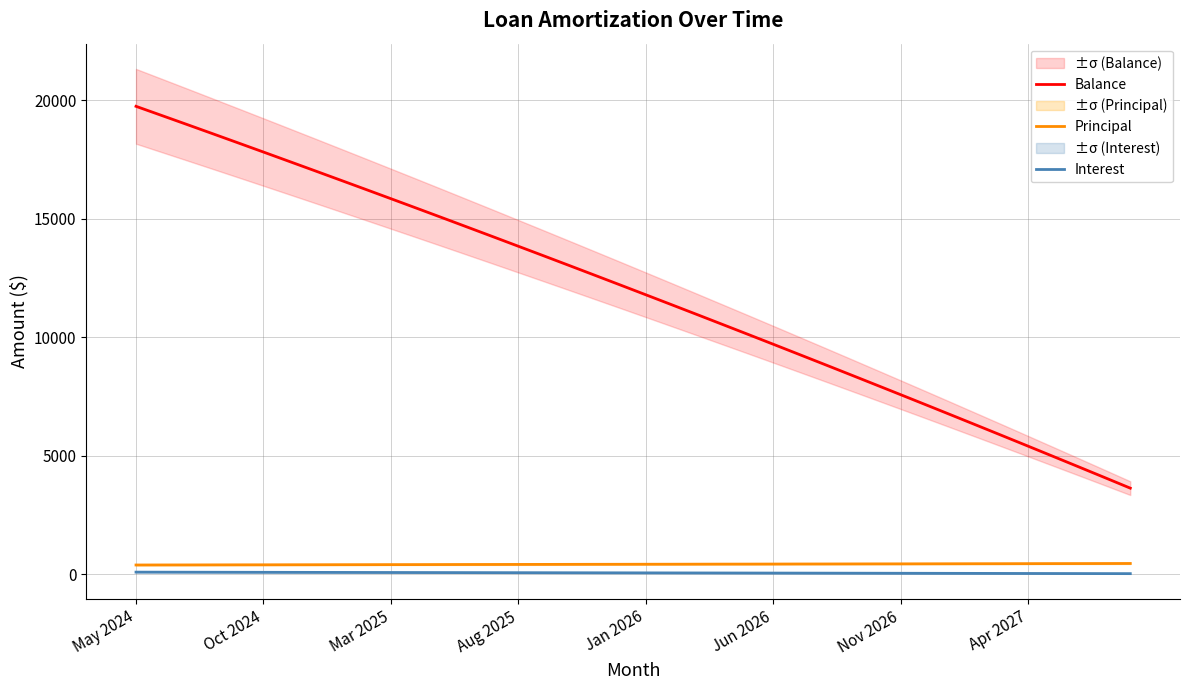

Which series changed the most between 12 and 32?

Balance